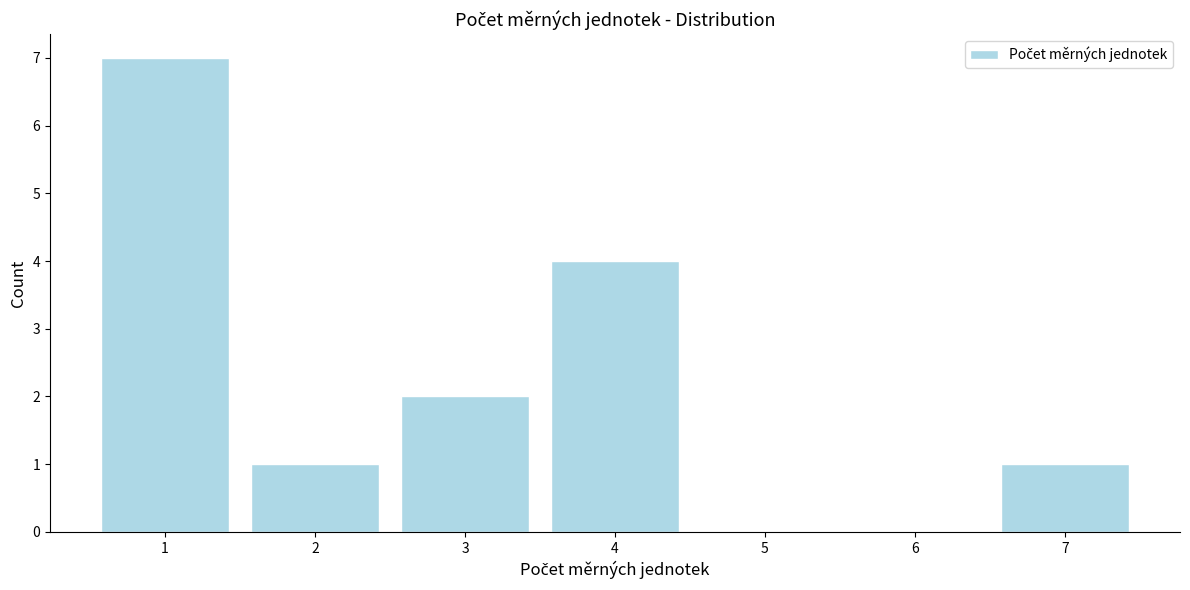

Which range on the x-axis has the tallest bar?

0.5 to 1.5